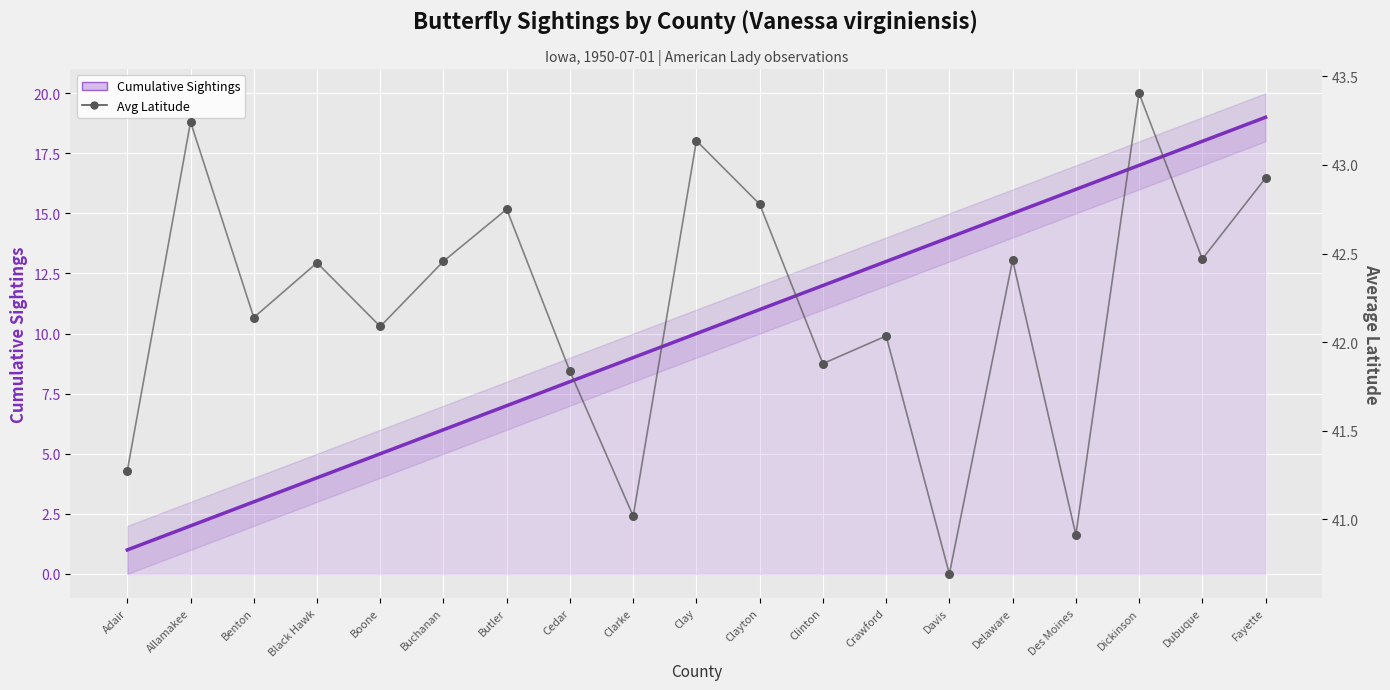

What is the total value across all series at Clinton?

53.9